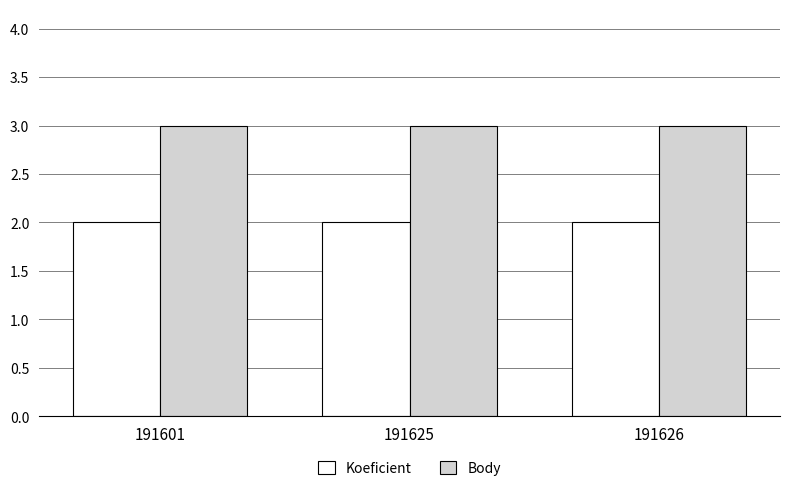

What is the sum of the Koeficient values at 191601 and 191626?

4